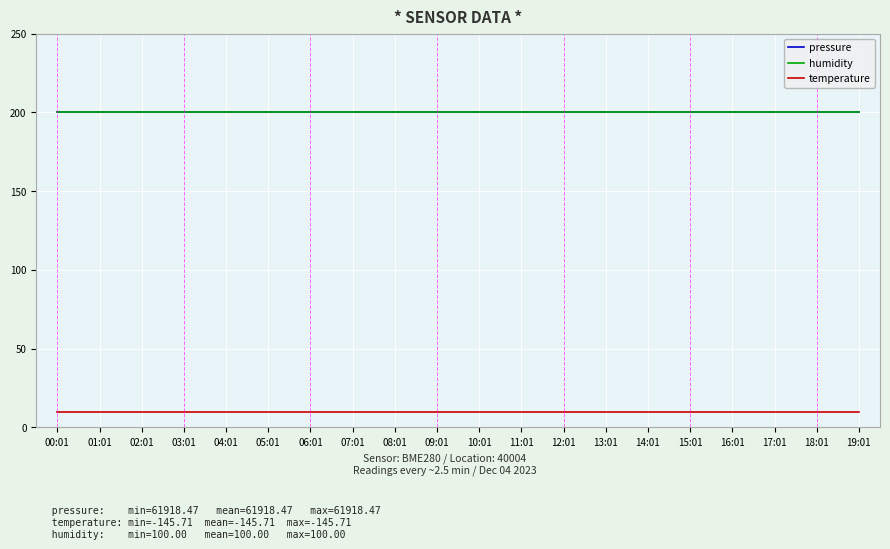

Where is humidity nearest to the value 200?

00:01